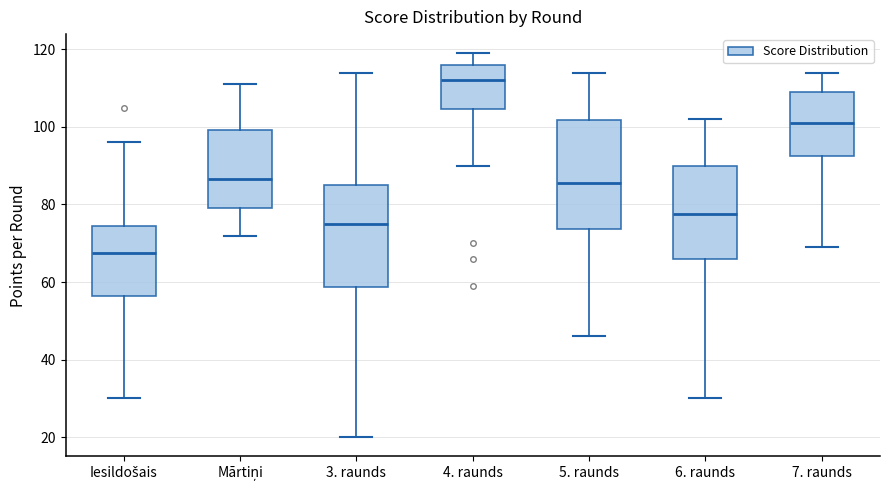

Reading left to right, read every box against the y-axis: the position of its median line, the range the box covers, and the ends of its whiskers. The values are not printed on the chart, so give them approximately, as read against the axis.

Iesildošais: median 68, box 56 to 74, whiskers 30 to 96
Mārtiņi: median 86, box 80 to 100, whiskers 72 to 112
3. raunds: median 76, box 58 to 86, whiskers 20 to 114
4. raunds: median 112, box 104 to 116, whiskers 90 to 120
5. raunds: median 86, box 74 to 102, whiskers 46 to 114
6. raunds: median 78, box 66 to 90, whiskers 30 to 102
7. raunds: median 102, box 92 to 110, whiskers 70 to 114